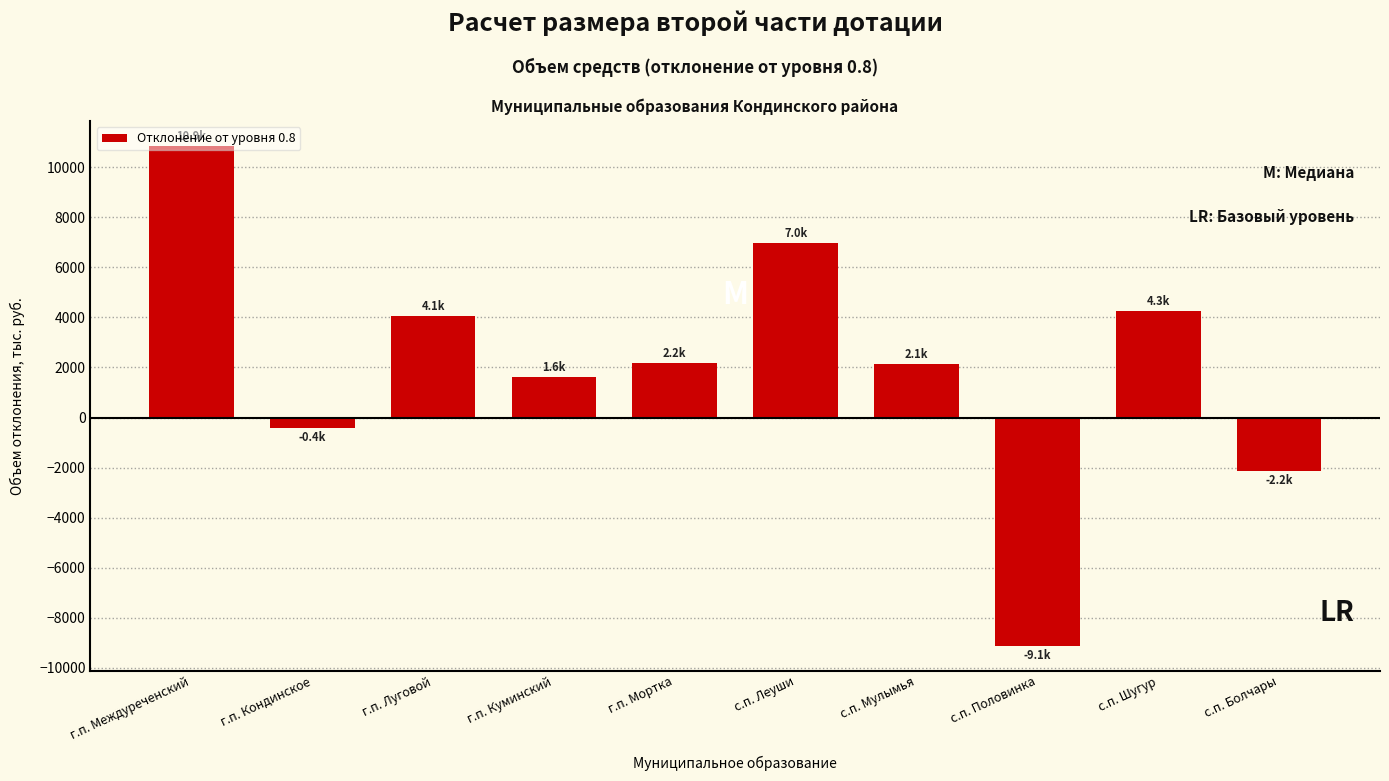

What is the average value?

2043.0